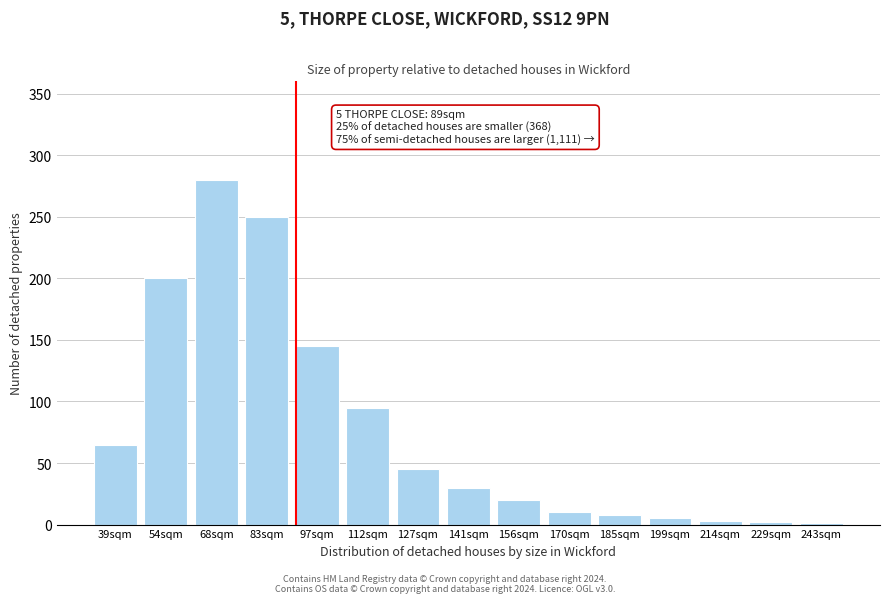

What is the sum of all values?

1159